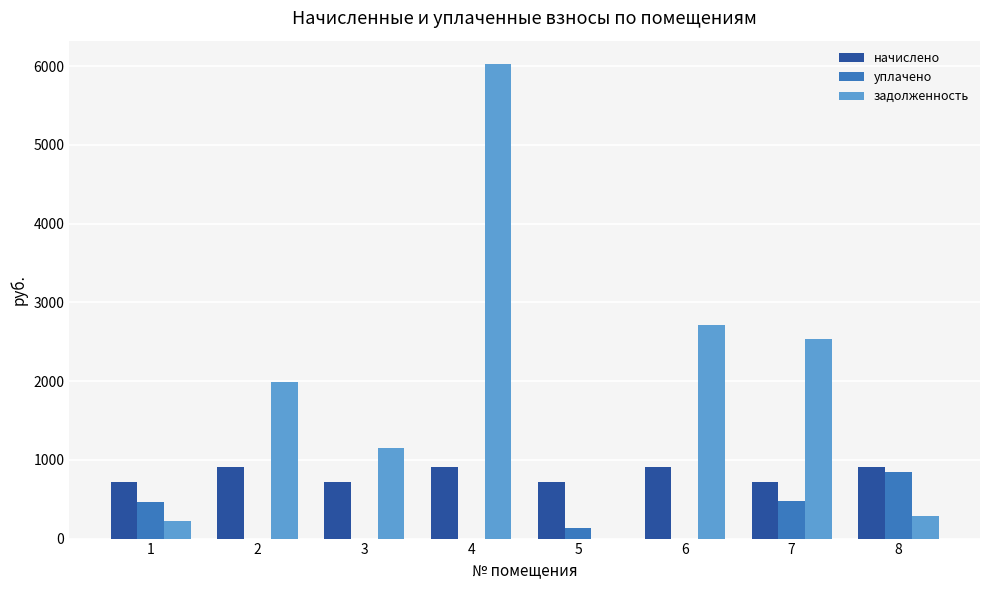

Which series has the largest total across all categories?

задолженность